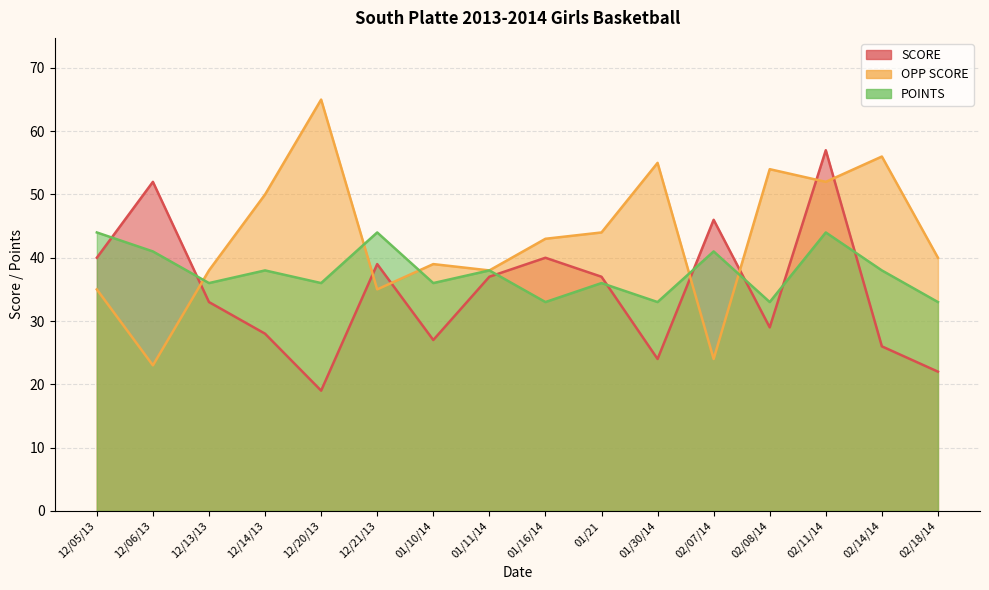

At which label does SCORE first exceed 37?

12/05/13